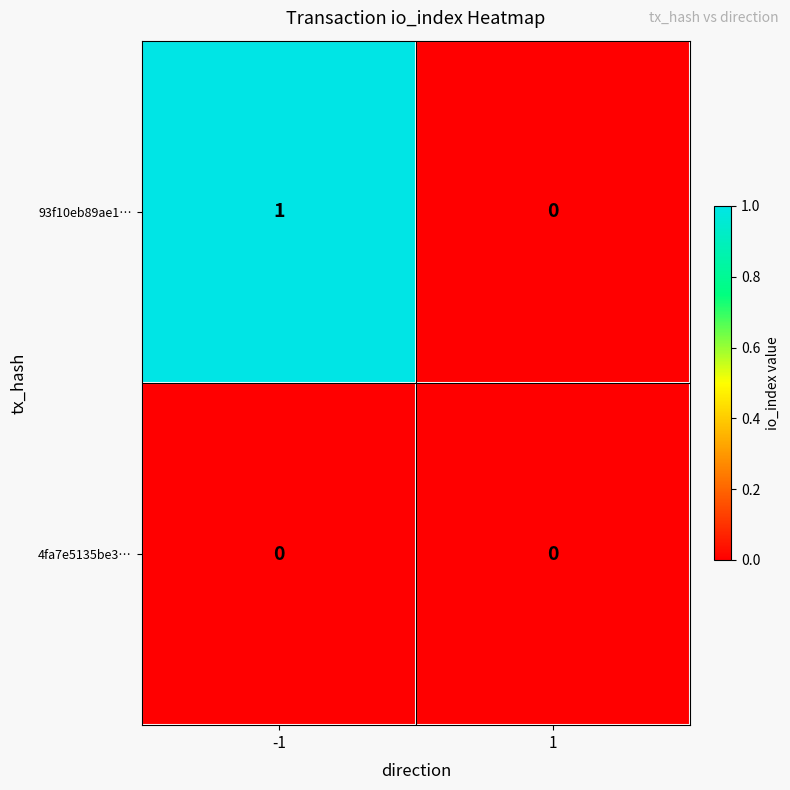

List the series in order of their overall mean, lowest first.

4fa7e5135be3…, 93f10eb89ae1…